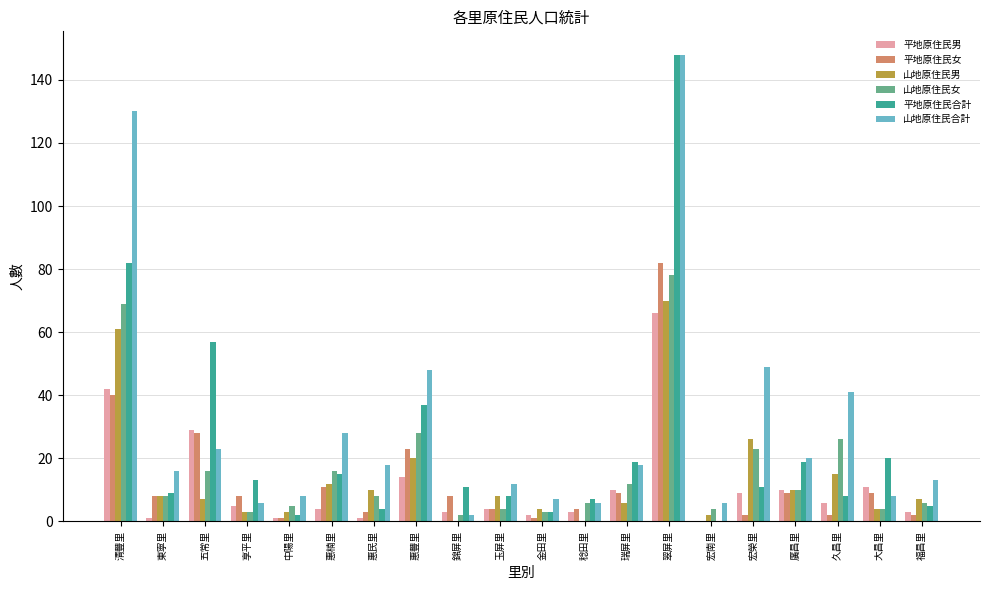

How many distinct data groups are displayed?

6